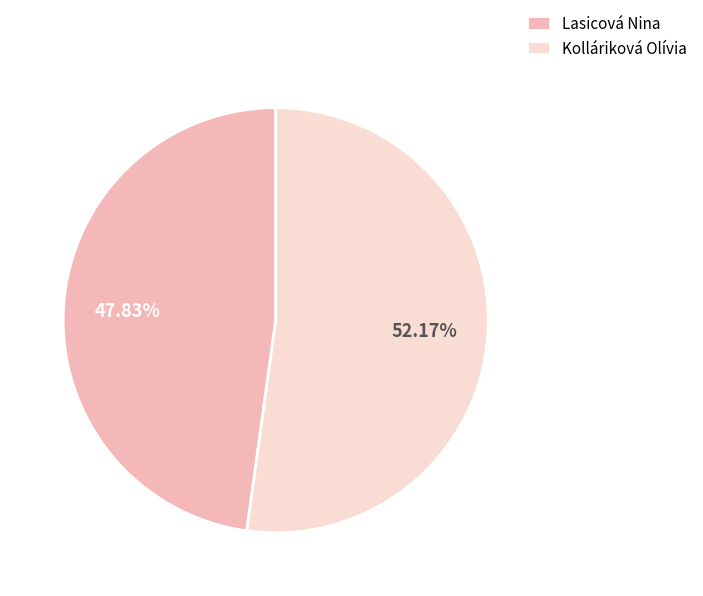

Which slice is the smallest?

Lasicová Nina